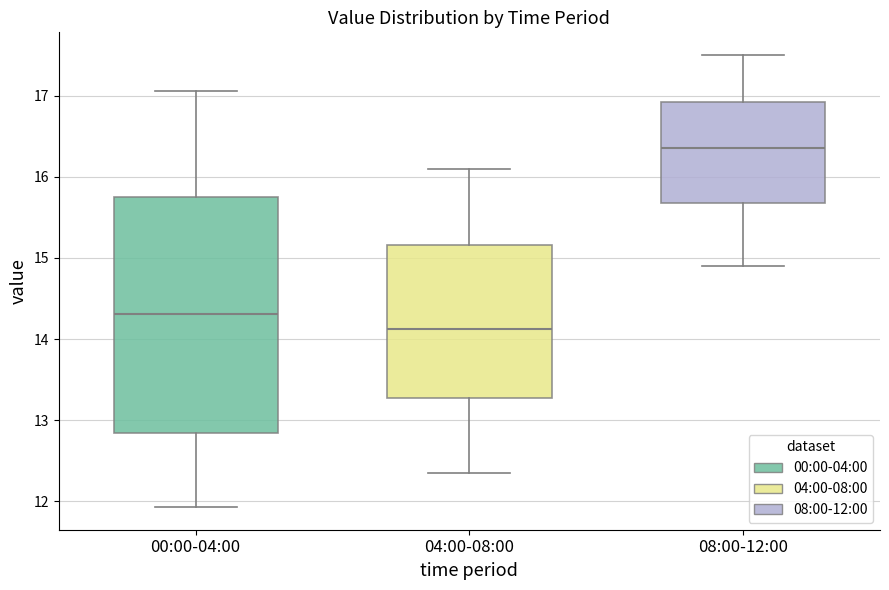

Which box's median line is the highest?

08:00-12:00